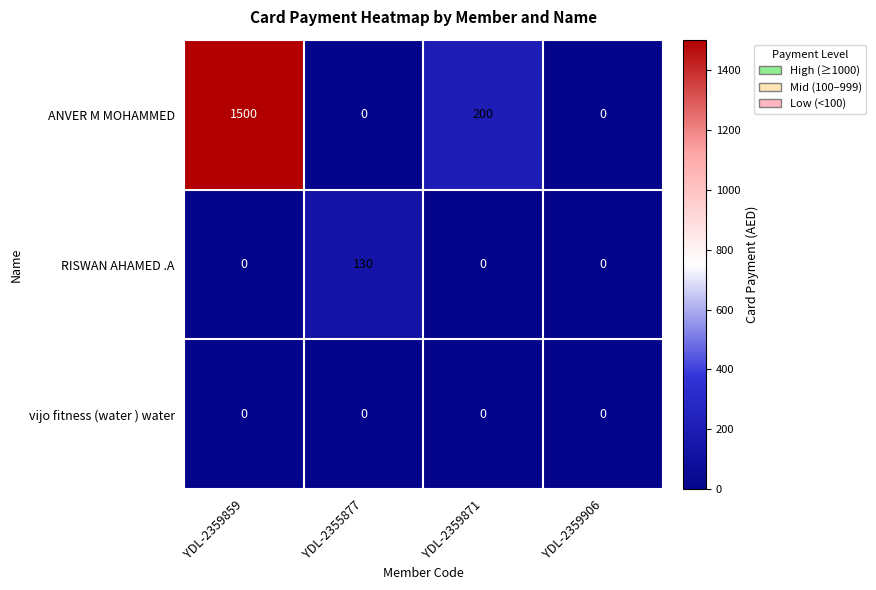

Rank the series by their maximum value, from lowest to highest.

vijo fitness (water ) water, RISWAN AHAMED .A, ANVER M MOHAMMED